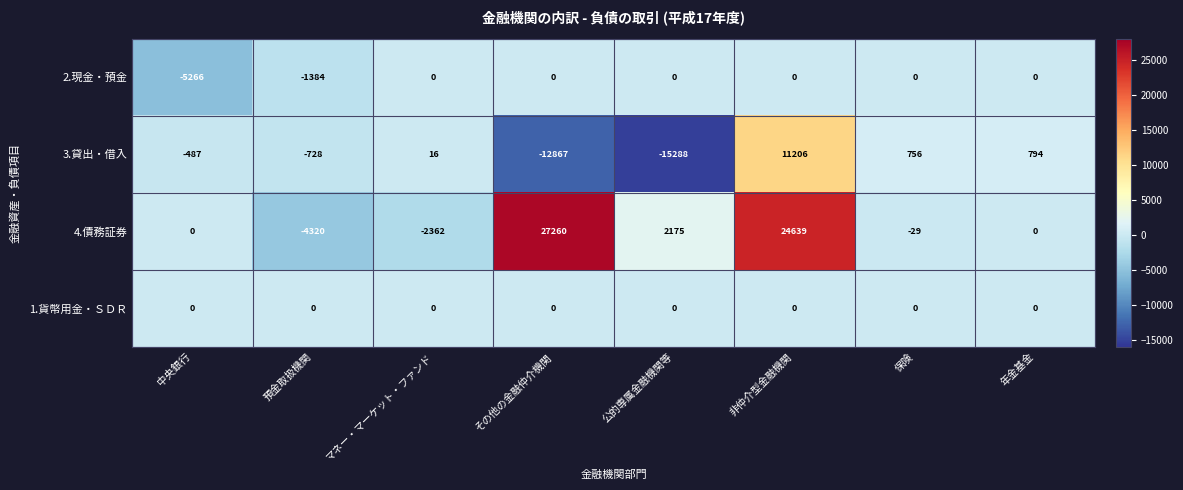

What is the sum of all 2.現金・預金 values?

-6650